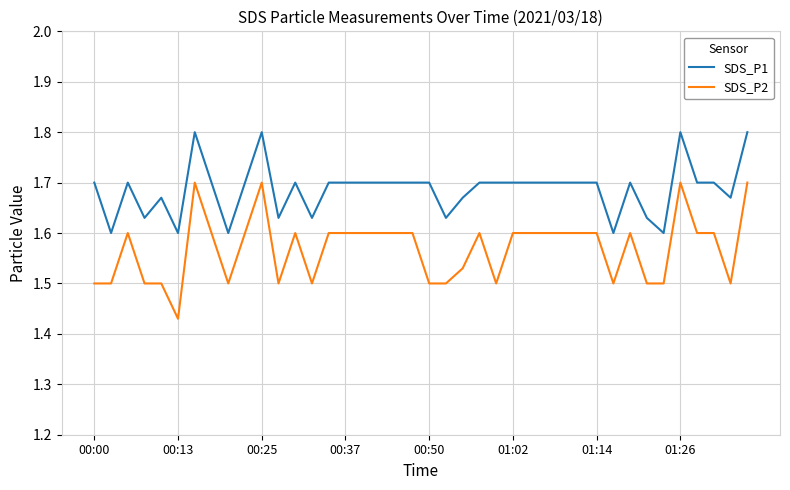

How many lines are shown in the chart?

2